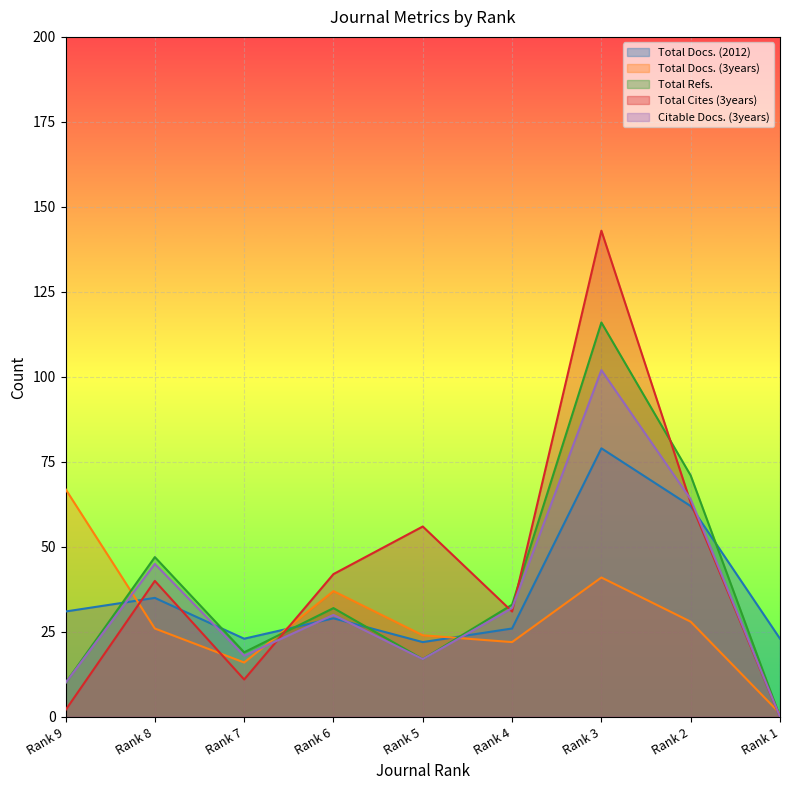

How many lines are shown in the chart?

5